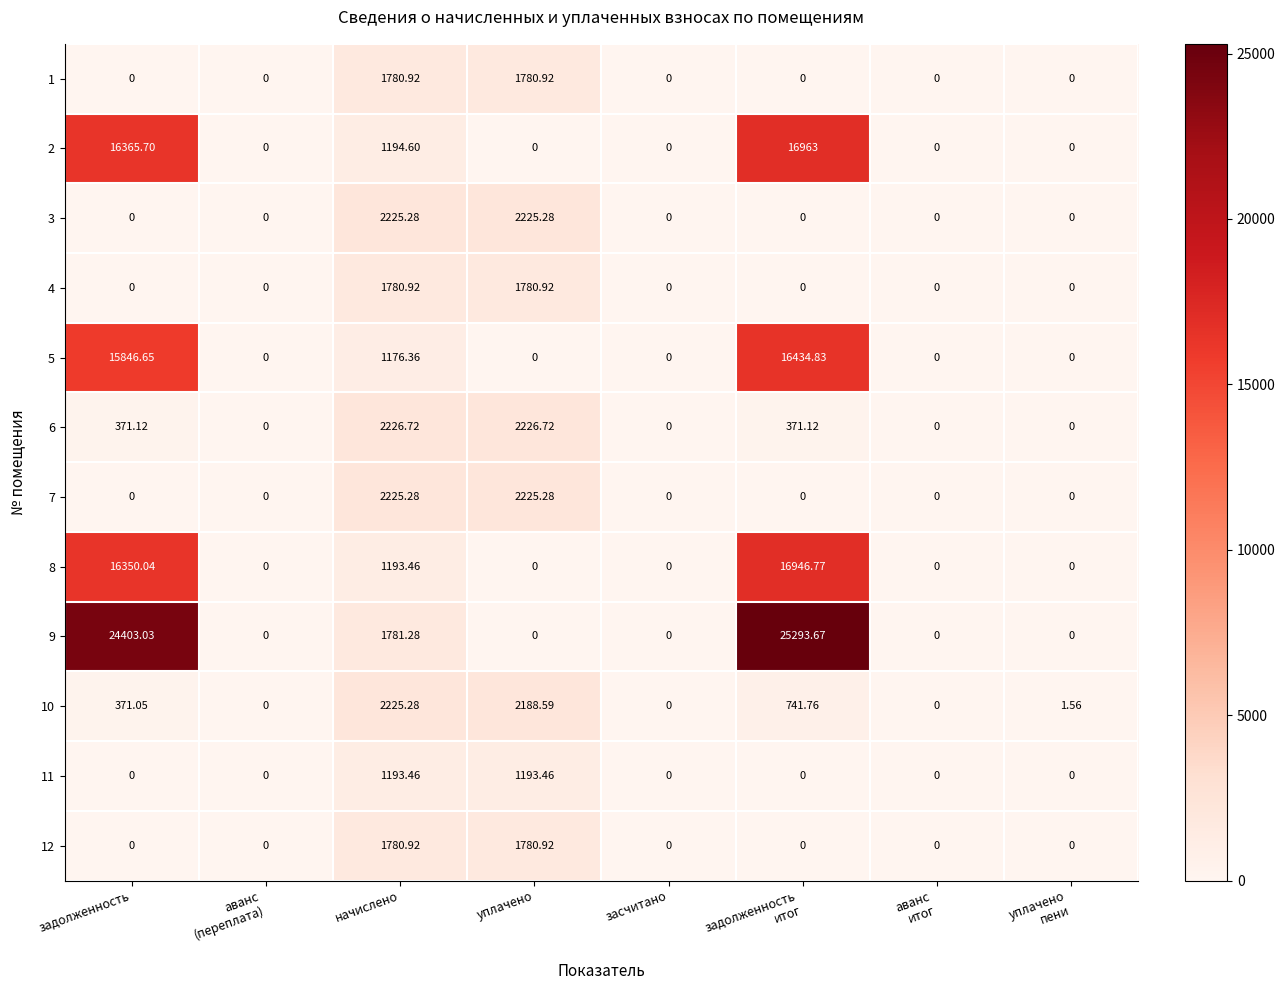

What is the total value across all series at уплачено?

15402.1